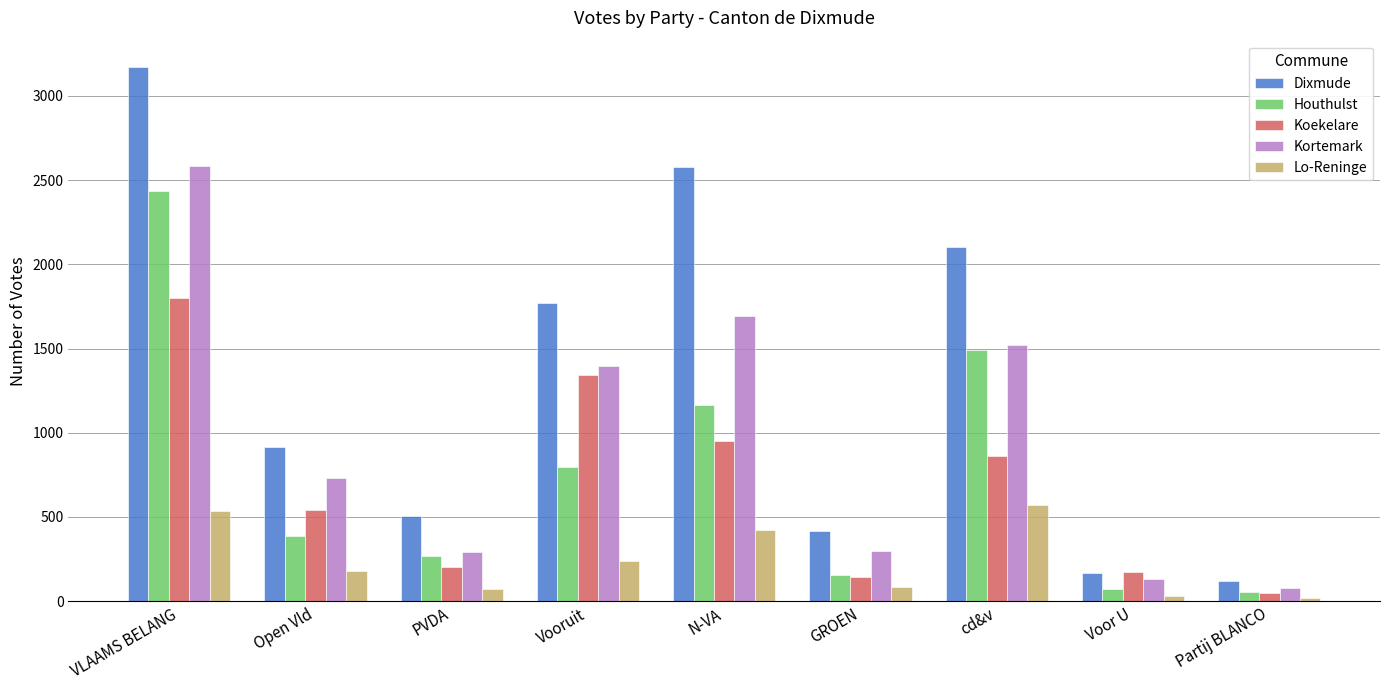

At which category is the sum across all series the highest?

VLAAMS BELANG